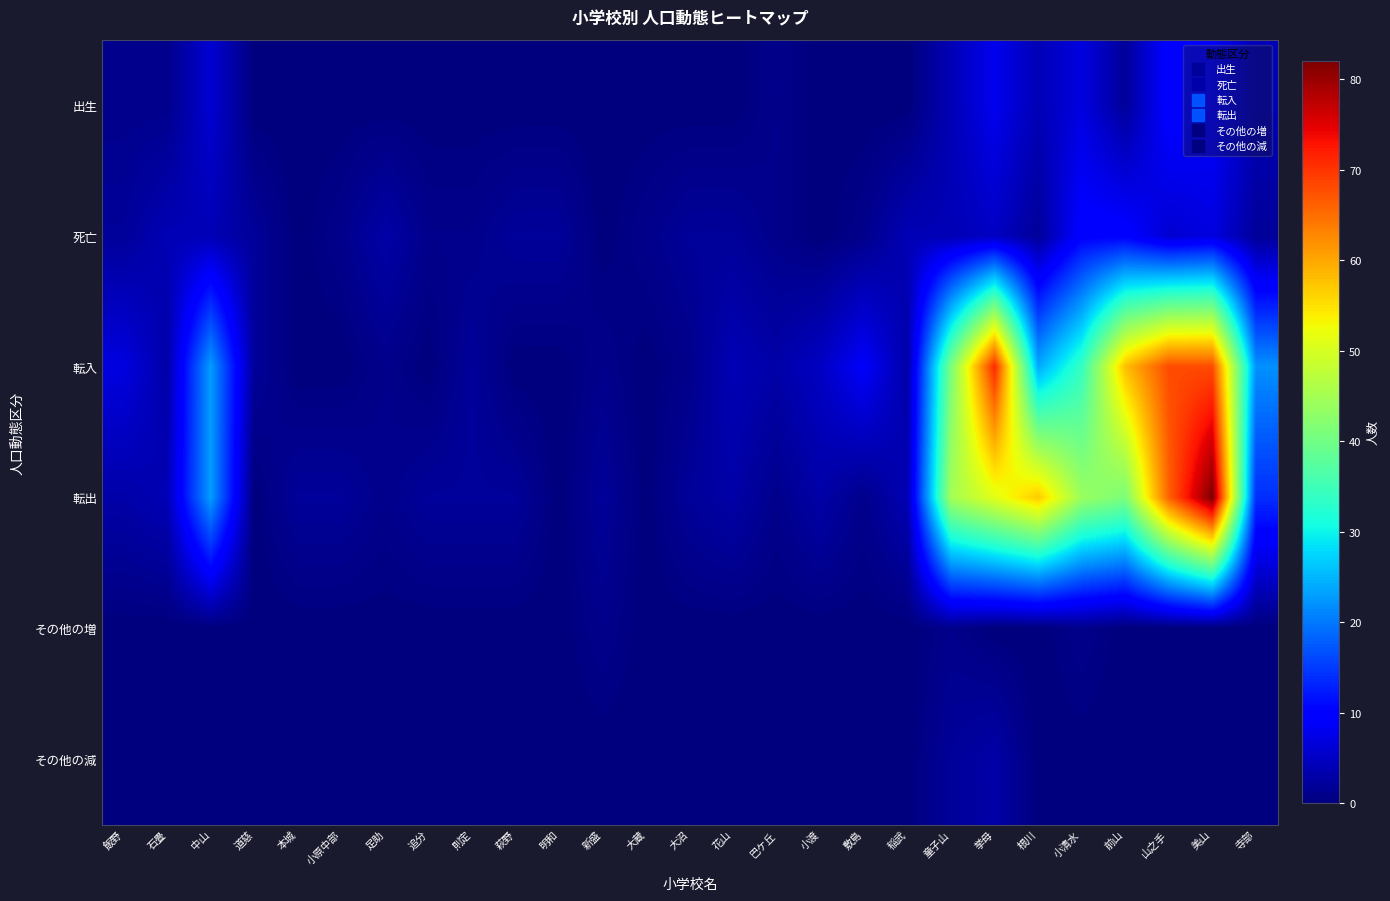

Reading left to right, what are all the values shown in this chart?

出生: 飯野=1	石畳=1	中山=6	道慈=0	本城=0	小原中部=0	足助=0	追分=0	則定=0	萩野=0	明和=0	新盛=0	大蔵=0	大沼=0	花山=0	巴ケ丘=1	小渡=0	敷島=0	稲武=0	童子山=4	挙母=8	根川=4	小清水=7	前山=2	山之手=10	美山=9	寺部=4
死亡: 飯野=2	石畳=4	中山=4	道慈=2	本城=0	小原中部=1	足助=3	追分=1	則定=1	萩野=2	明和=2	新盛=0	大蔵=1	大沼=2	花山=2	巴ケ丘=1	小渡=0	敷島=1	稲武=4	童子山=4	挙母=5	根川=2	小清水=10	前山=10	山之手=6	美山=7	寺部=2
転入: 飯野=7	石畳=3	中山=23	道慈=2	本城=0	小原中部=0	足助=1	追分=0	則定=2	萩野=0	明和=0	新盛=1	大蔵=0	大沼=1	花山=4	巴ケ丘=3	小渡=5	敷島=9	稲武=3	童子山=41	挙母=71	根川=24	小清水=34	前山=58	山之手=68	美山=68	寺部=22
転出: 飯野=3	石畳=4	中山=23	道慈=0	本城=2	小原中部=2	足助=1	追分=2	則定=2	萩野=2	明和=0	新盛=2	大蔵=0	大沼=2	花山=3	巴ケ丘=1	小渡=3	敷島=1	稲武=4	童子山=45	挙母=51	根川=57	小清水=44	前山=41	山之手=66	美山=82	寺部=14
その他の増: 飯野=0	石畳=0	中山=0	道慈=0	本城=0	小原中部=0	足助=0	追分=0	則定=0	萩野=0	明和=0	新盛=1	大蔵=0	大沼=0	花山=0	巴ケ丘=0	小渡=0	敷島=0	稲武=0	童子山=1	挙母=0	根川=0	小清水=1	前山=0	山之手=0	美山=0	寺部=0
その他の減: 飯野=0	石畳=0	中山=0	道慈=0	本城=0	小原中部=0	足助=0	追分=0	則定=0	萩野=0	明和=0	新盛=0	大蔵=0	大沼=0	花山=0	巴ケ丘=0	小渡=0	敷島=0	稲武=0	童子山=2	挙母=3	根川=0	小清水=0	前山=0	山之手=0	美山=0	寺部=0